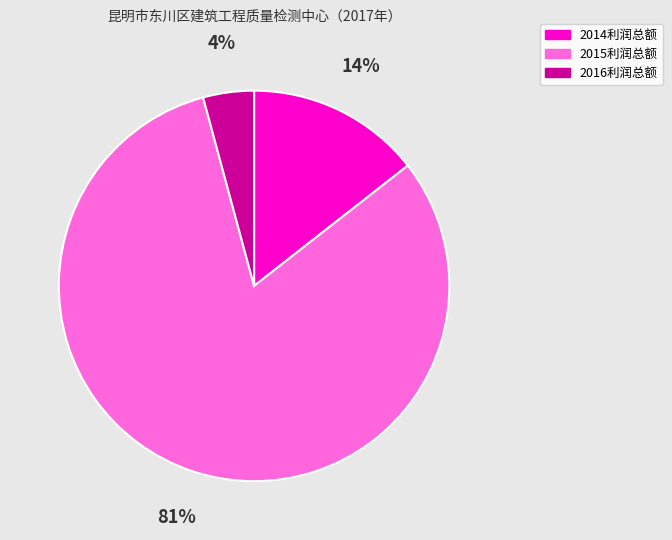

To the nearest percent, what is the average slice percentage?

33%